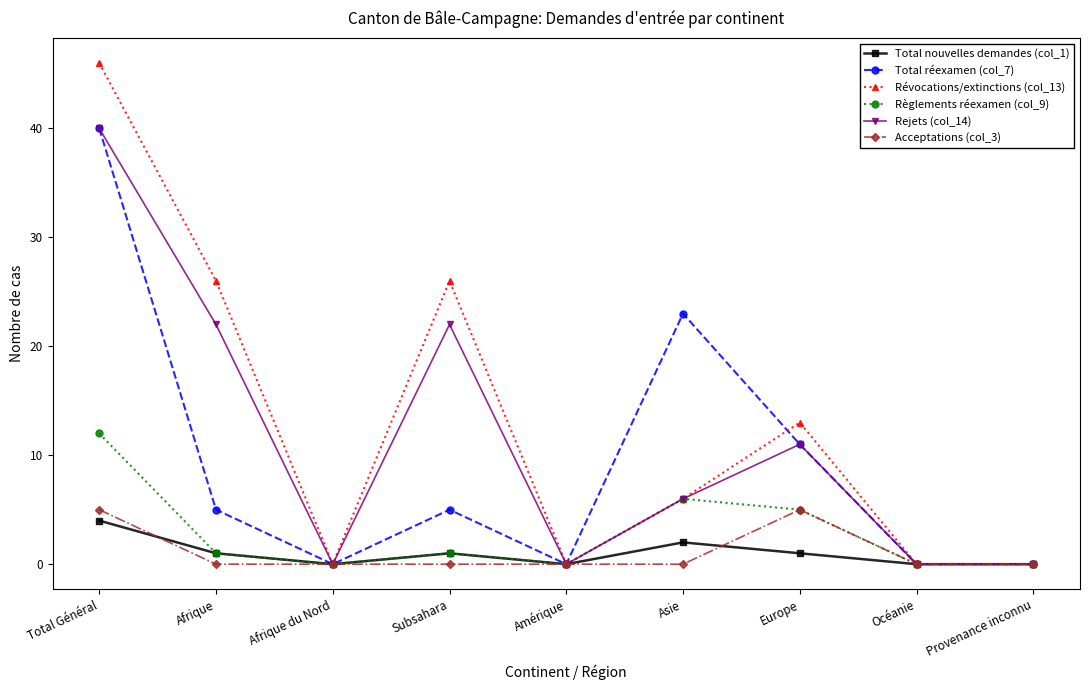

What are all the series names shown in the legend?

Total nouvelles demandes (col_1), Total réexamen (col_7), Révocations/extinctions (col_13), Règlements réexamen (col_9), Rejets (col_14), Acceptations (col_3)